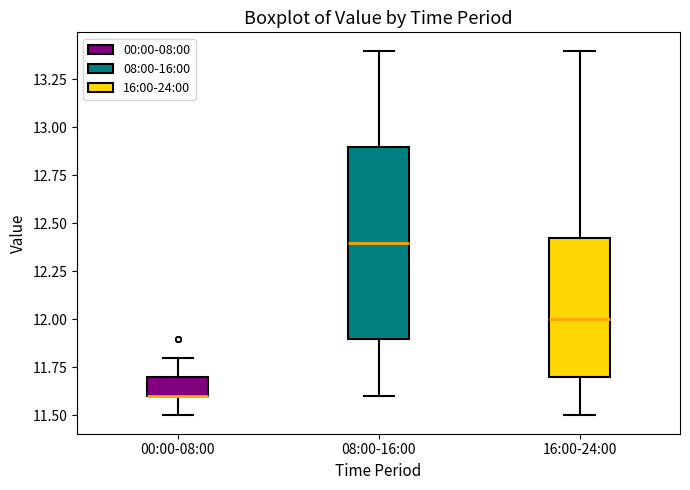

Which box is the tallest, from its lower edge to its upper edge?

08:00-16:00